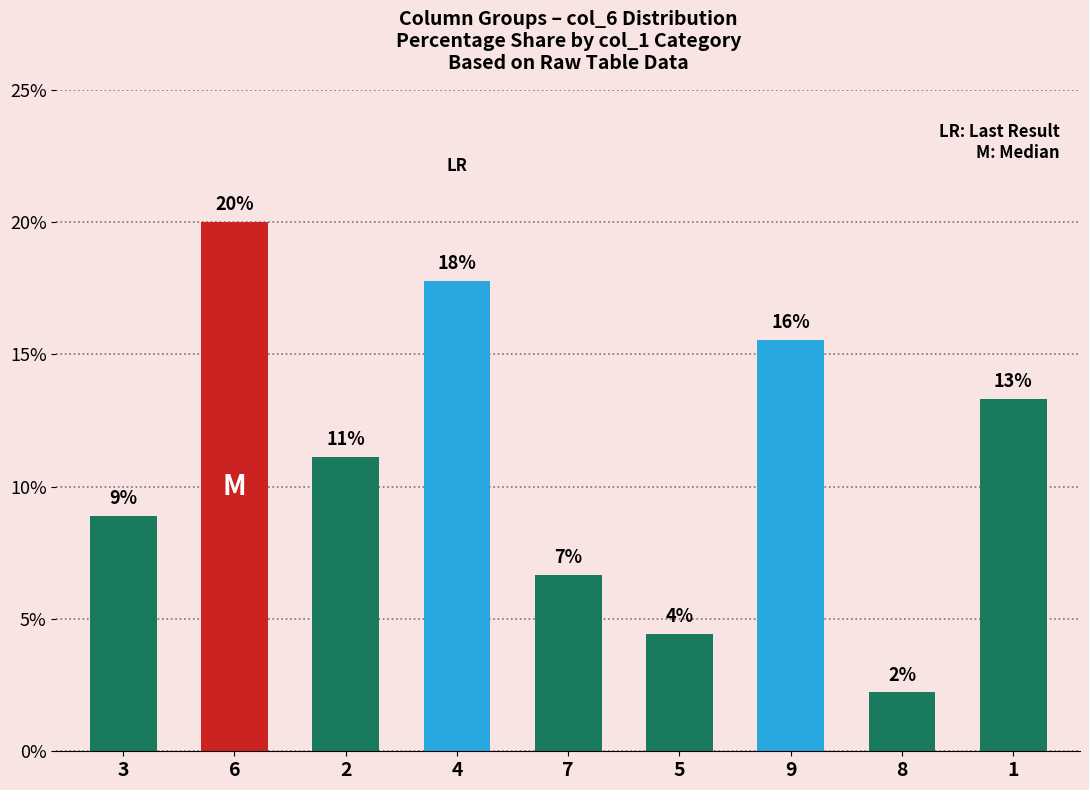

List the labels in order of value, largest first.

6, 4, 9, 1, 2, 3, 7, 5, 8